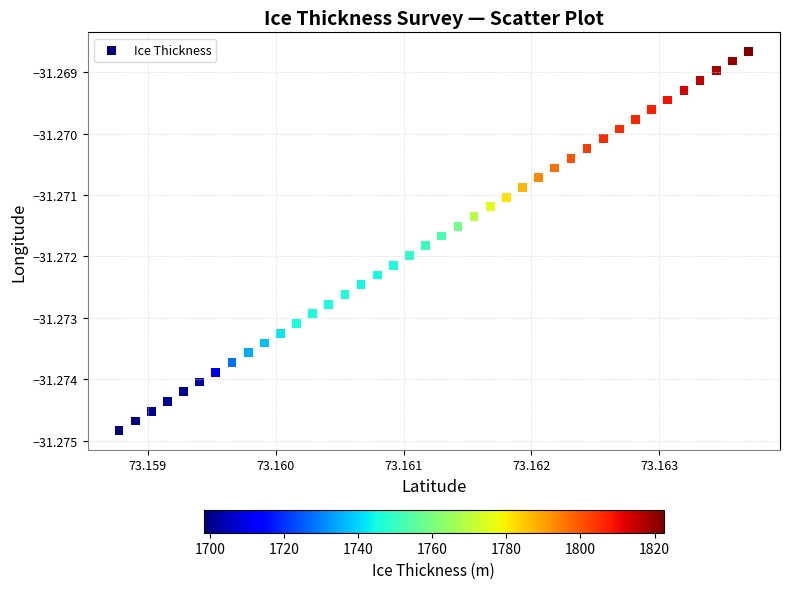

Count the number of points in this scatter plot.

40